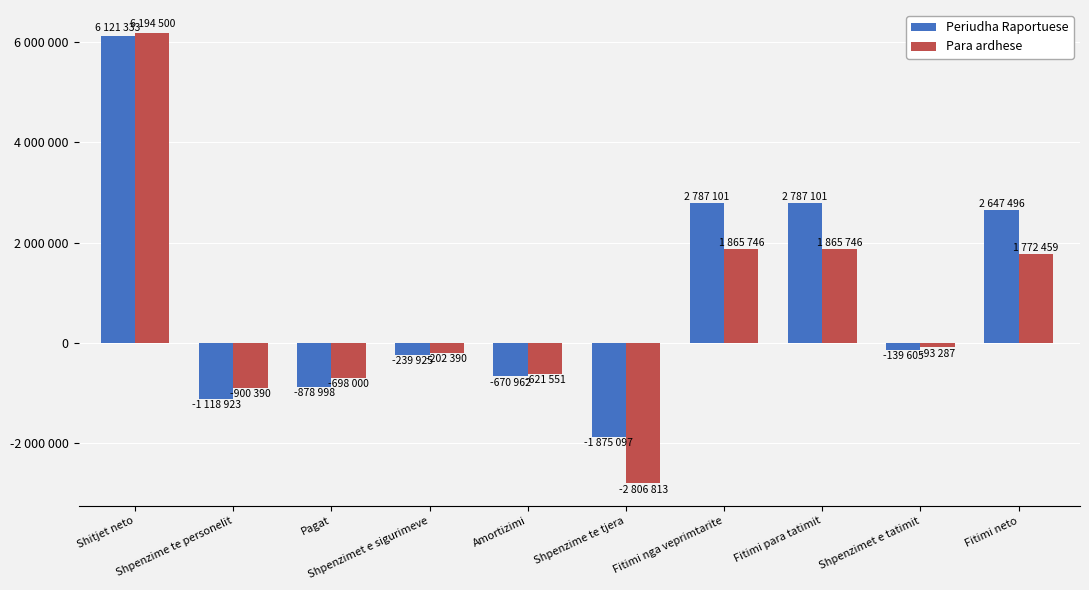

Are the bars horizontal?

No